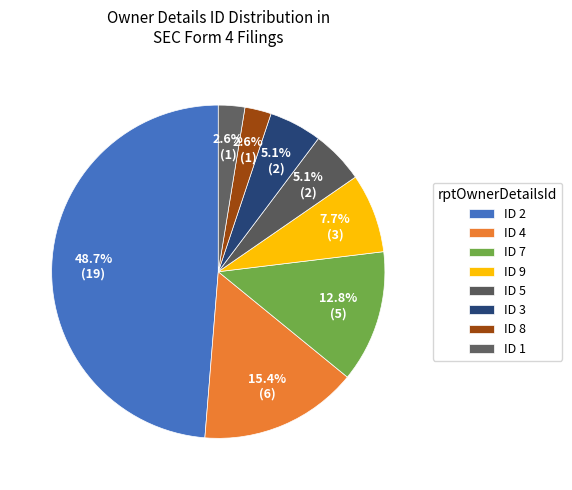

How many segments does this pie chart have?

8